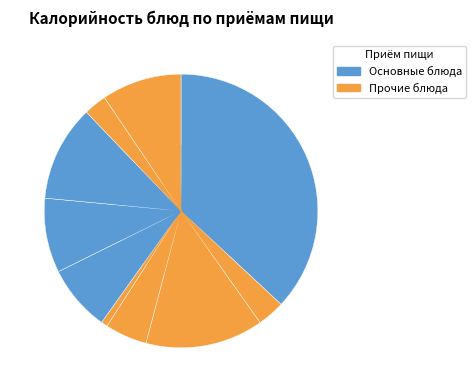

Is there any slice that represents more than half of the pie?

No